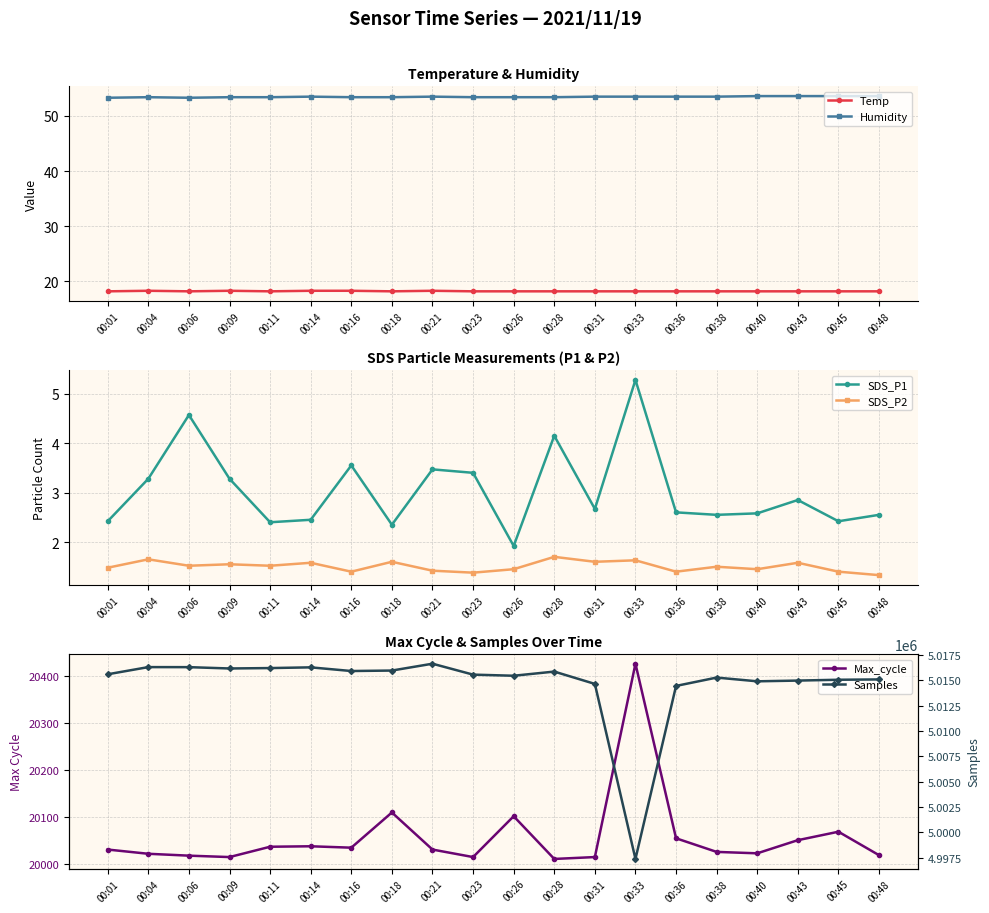

What is the value of the Max_cycle point at the 13th from the left?

20014.0